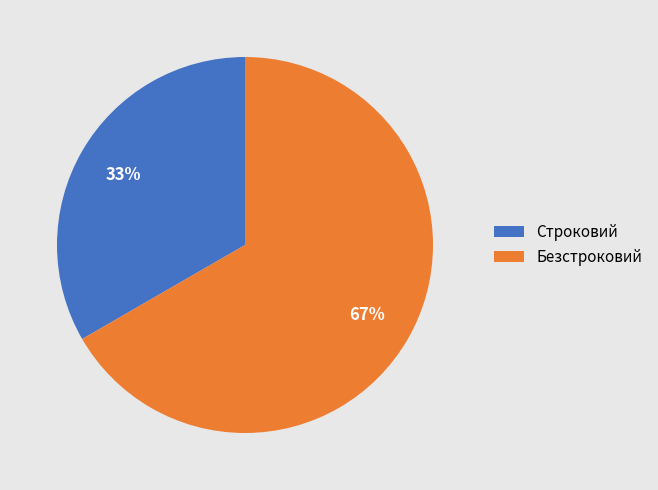

To the nearest percent, what percentage of the pie is Строковий?

33%